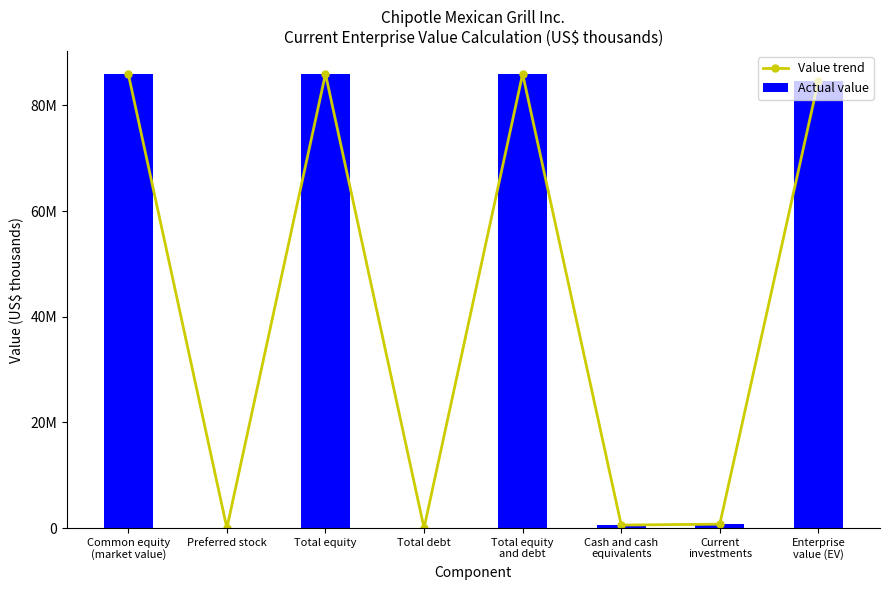

How many data points in Value trend are above 84663079?

3